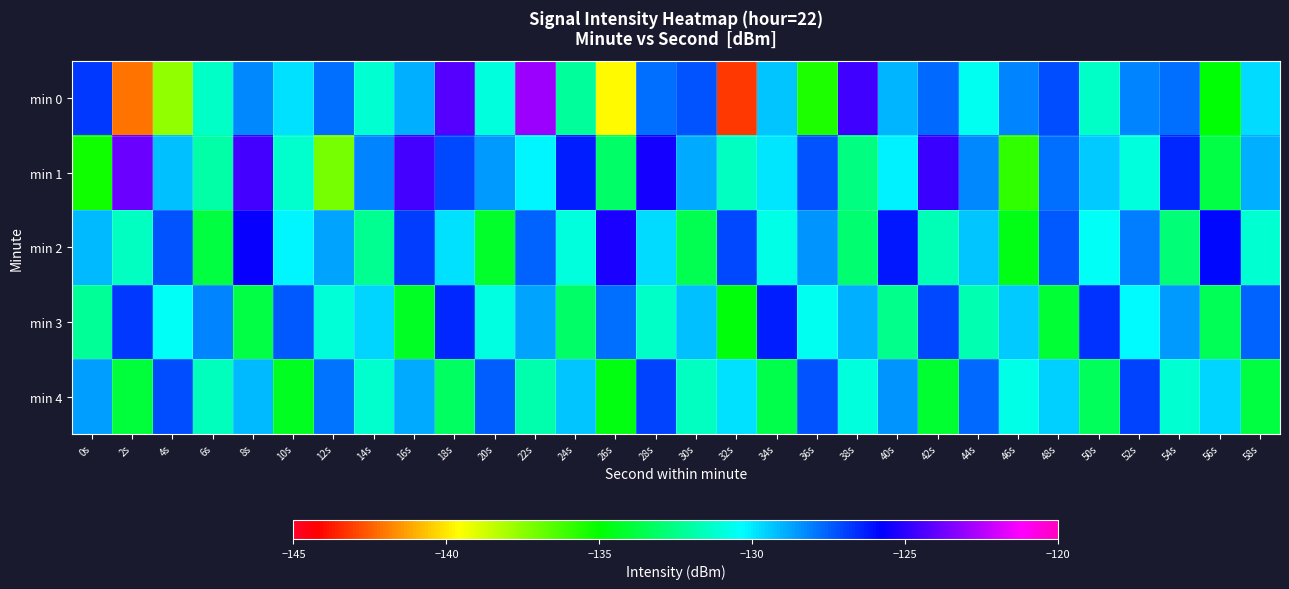

What is the smallest value displayed?

-143.2